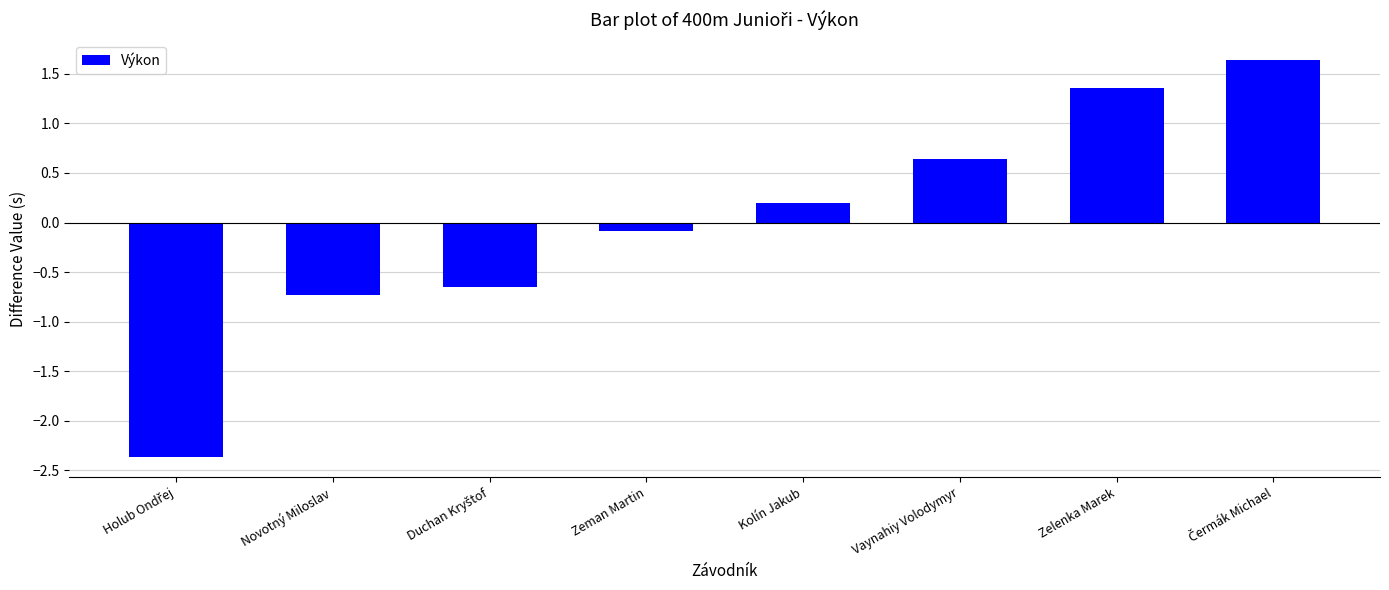

What is the minimum value shown in the chart?

-2.4